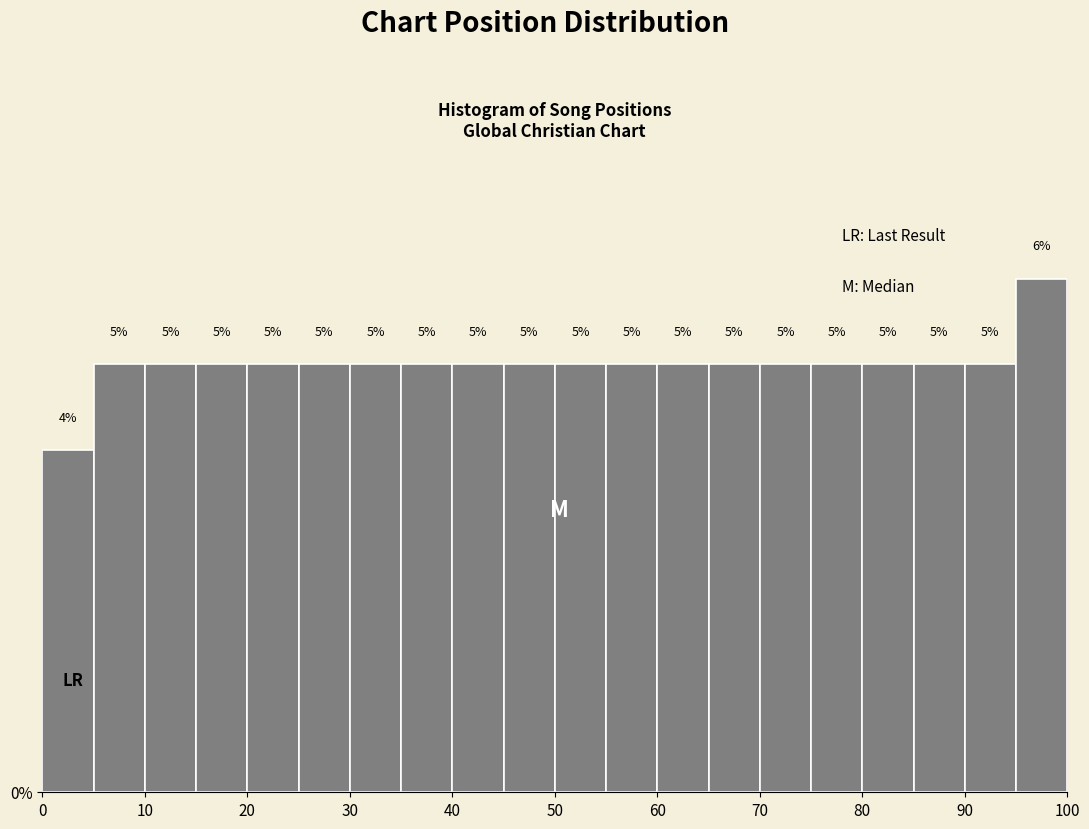

How tall is the bar that spans 55 to 60 on the x-axis?

5